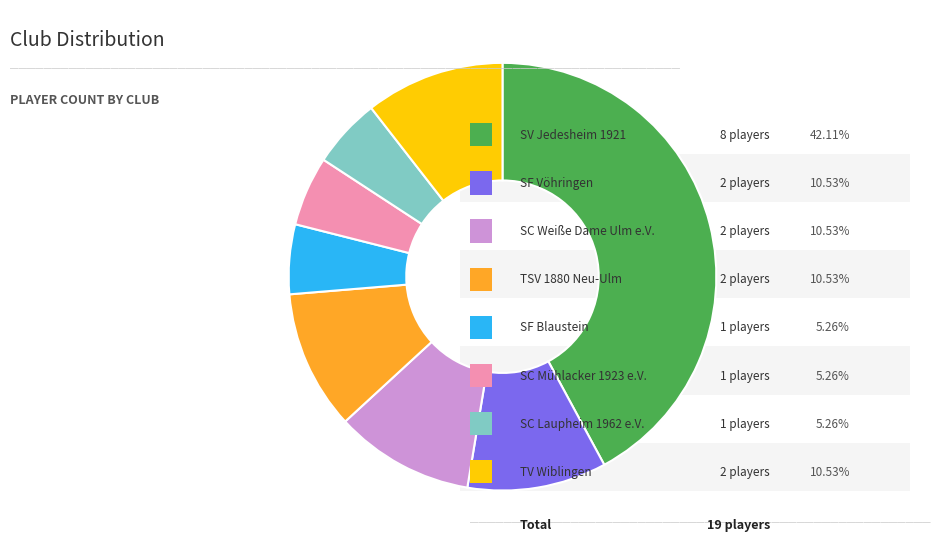

Does any single category account for the majority?

No